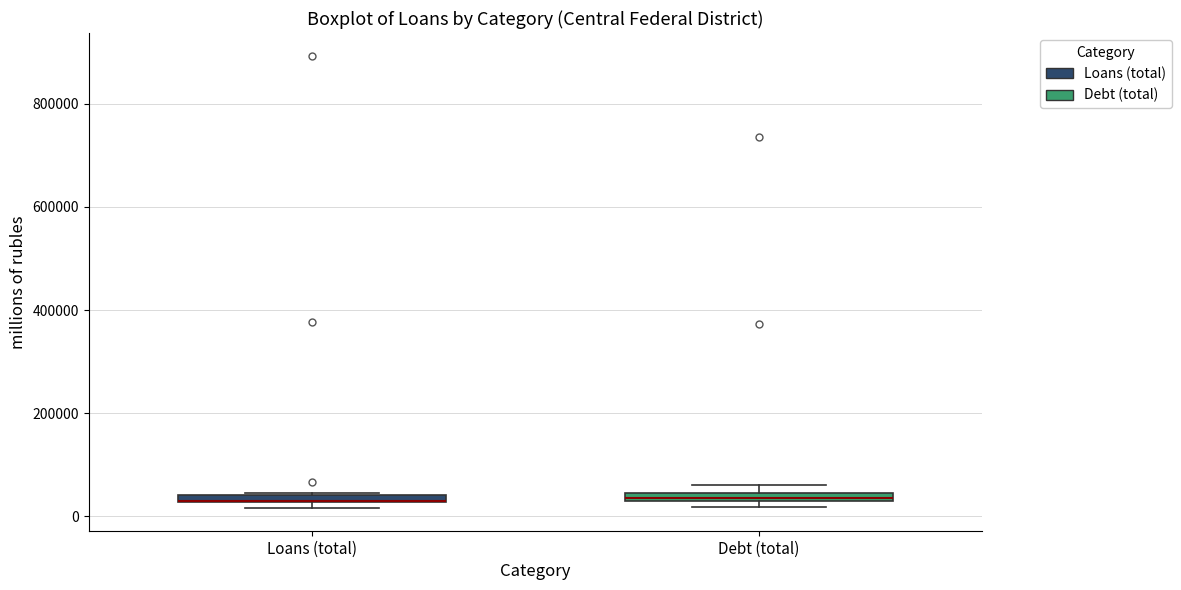

Where is the lower edge of the box for Loans (total) on the y-axis? The values are not printed on the chart, so give them approximately, as read against the axis.

20000